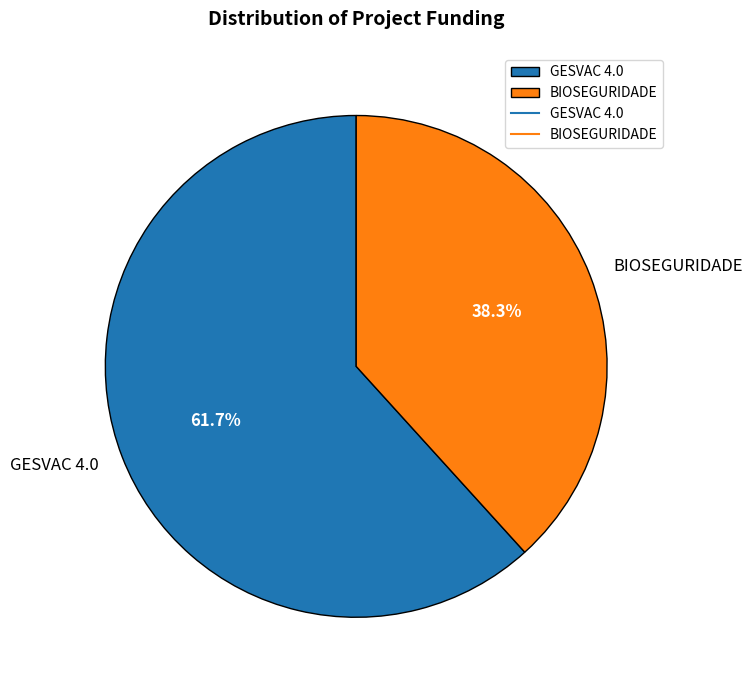

What is the largest slice in the pie chart?

GESVAC 4.0